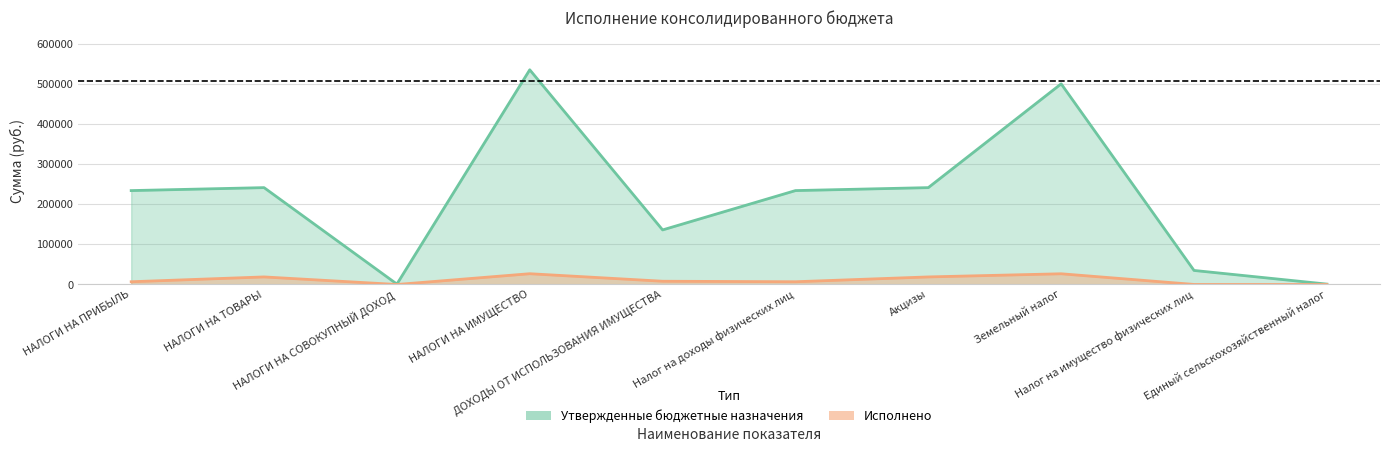

What is the difference between the maximum and minimum values in the Исполнено series?

26848.5